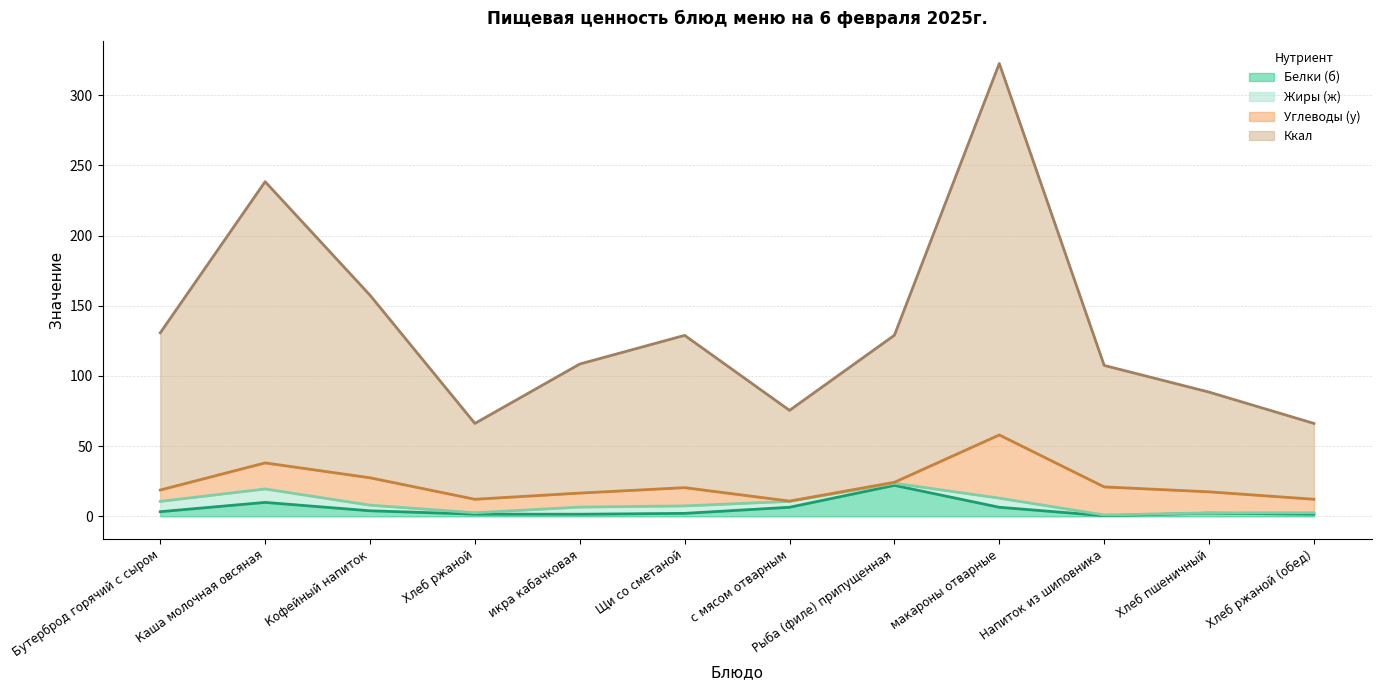

What is the spread (max minus min) of values at Напиток из шиповника?

107.0